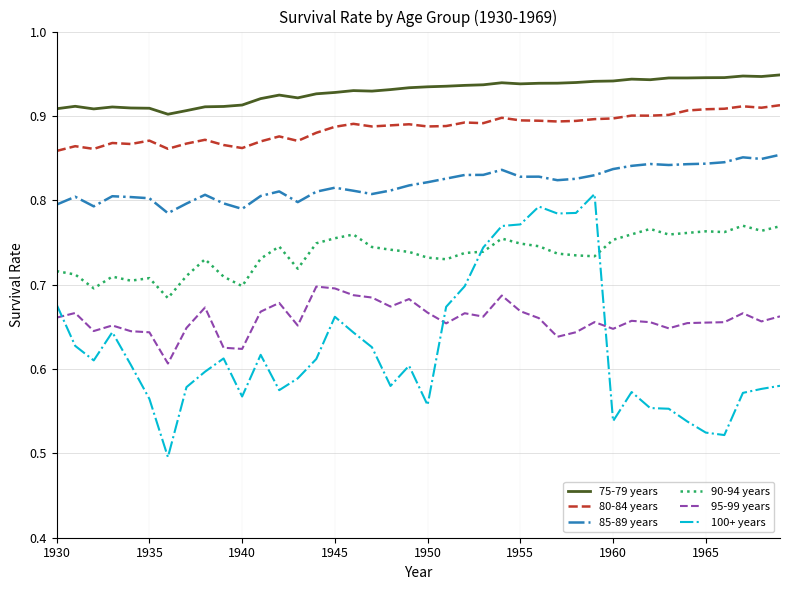

True or false: 90-94 years and 95-99 years intersect in this chart.

False